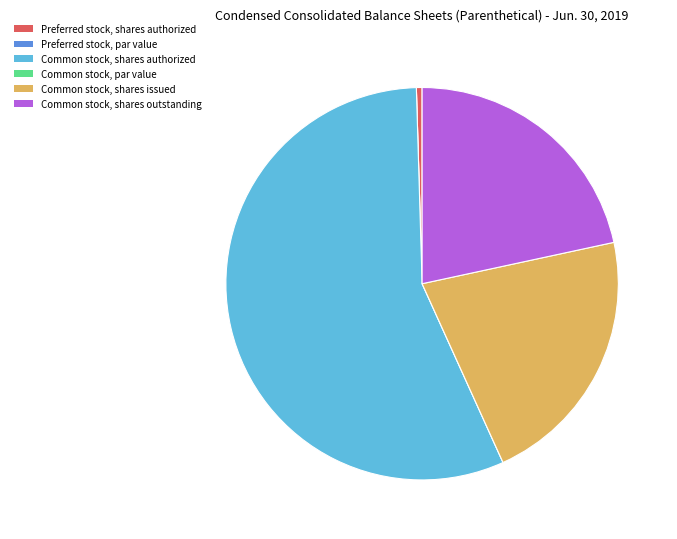

Combined, do Common stock, shares authorized and Common stock, shares issued account for over 50%?

Yes